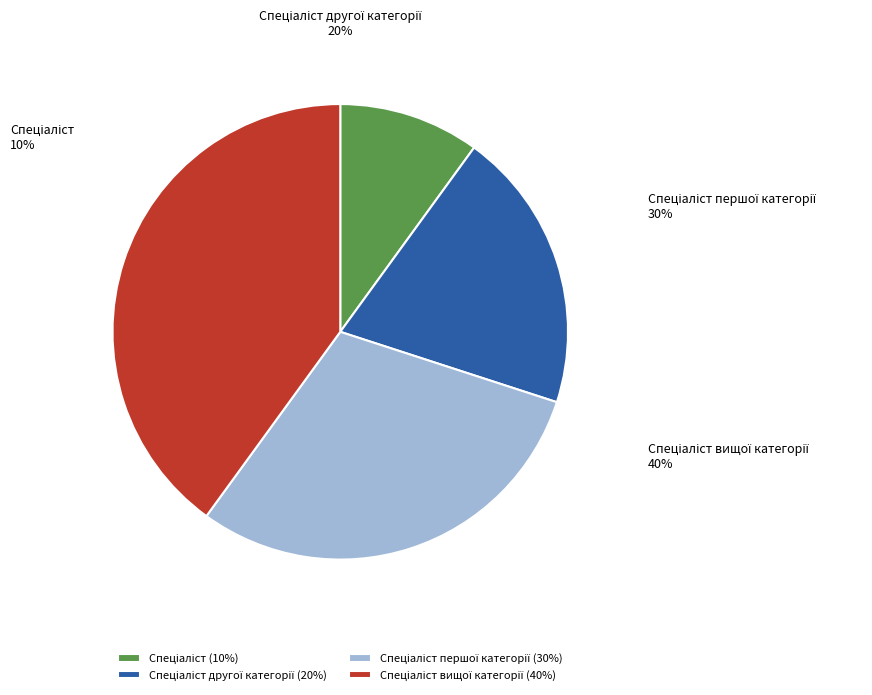

To the nearest percent, what is the average slice percentage?

25%